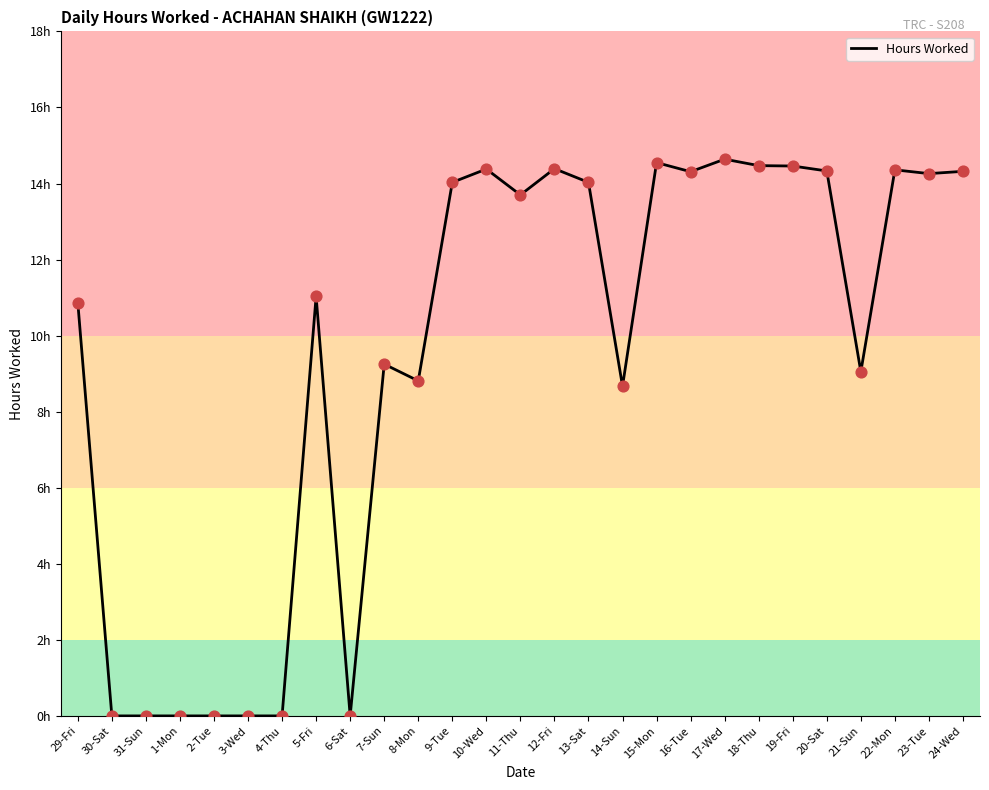

Between 15-Mon and 21-Sun, which is larger?

15-Mon